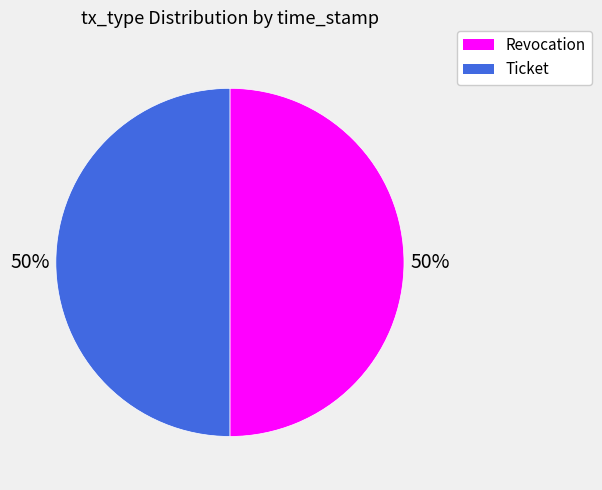

To the nearest percent, what percentage of the pie is Revocation?

50%